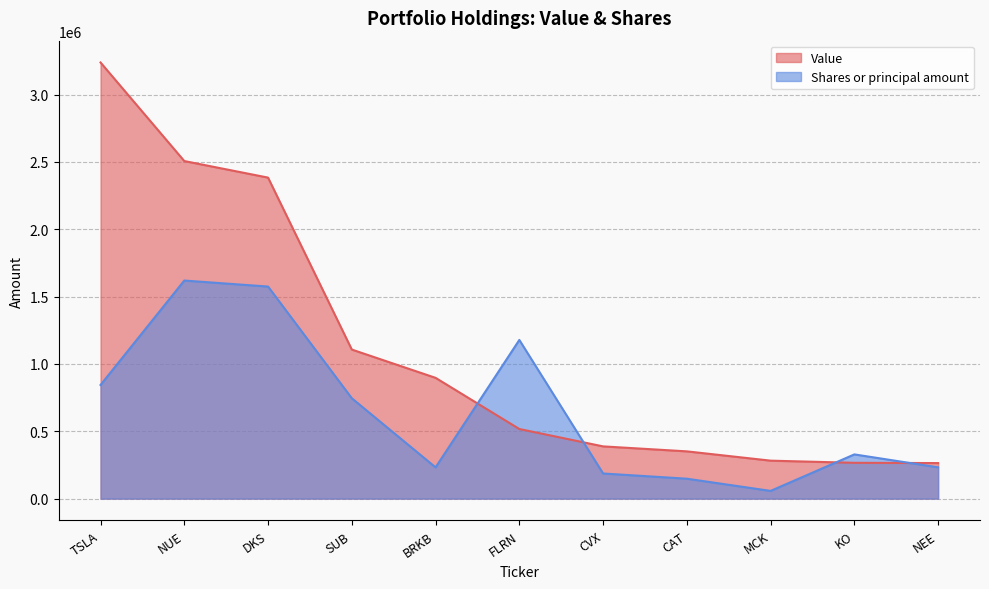

What is the maximum value shown in the chart?

3239000.0